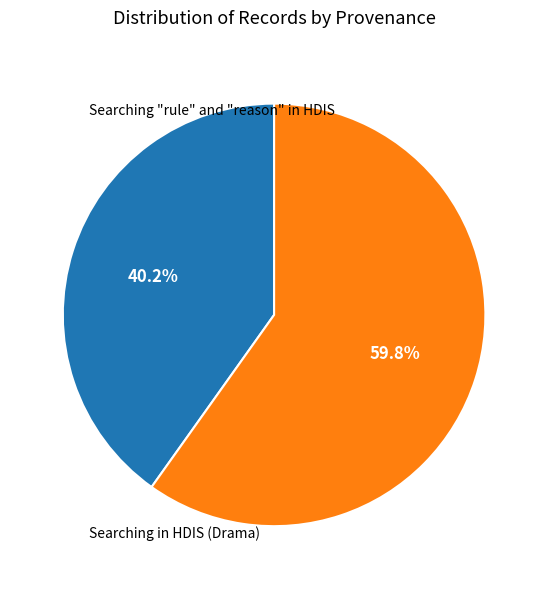

Do Searching "rule" and "reason" in HDIS and Searching in HDIS (Drama) together represent more than half of the pie?

Yes